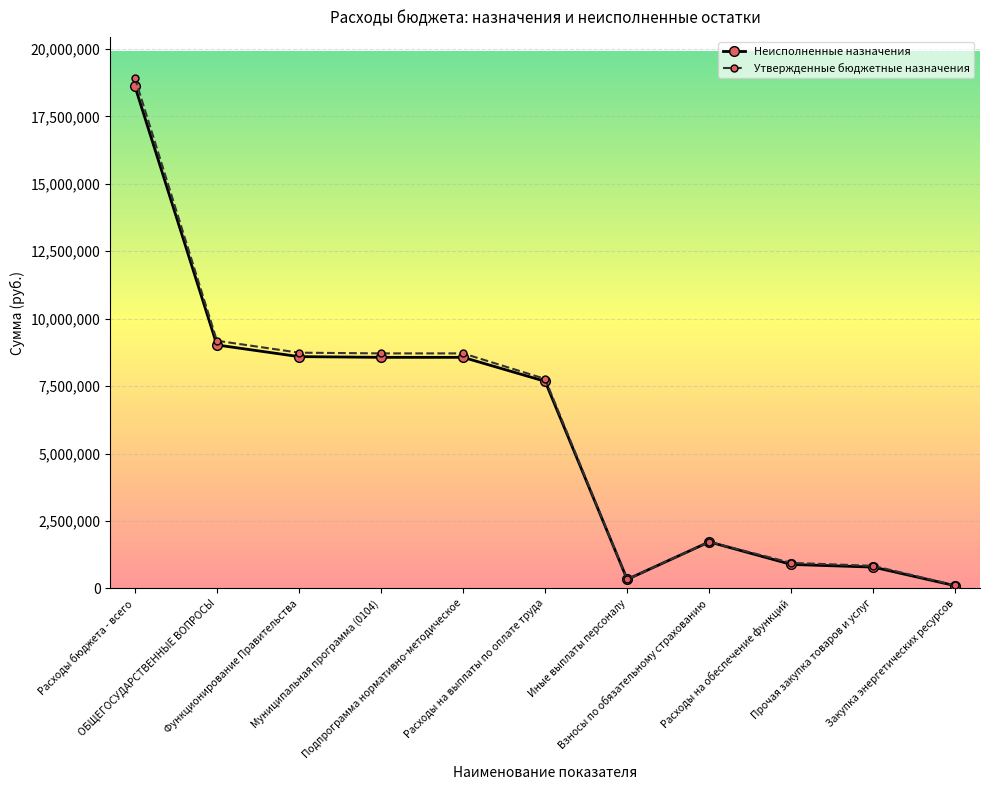

The Утвержденные бюджетные назначения series shows 8714200.0 at Муниципальная программа (0104). True or false?

True